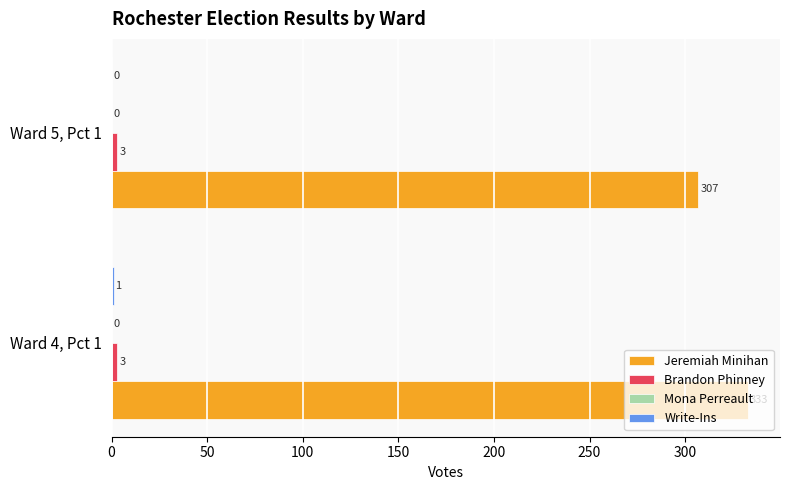

Which series has the largest total across all categories?

Jeremiah Minihan